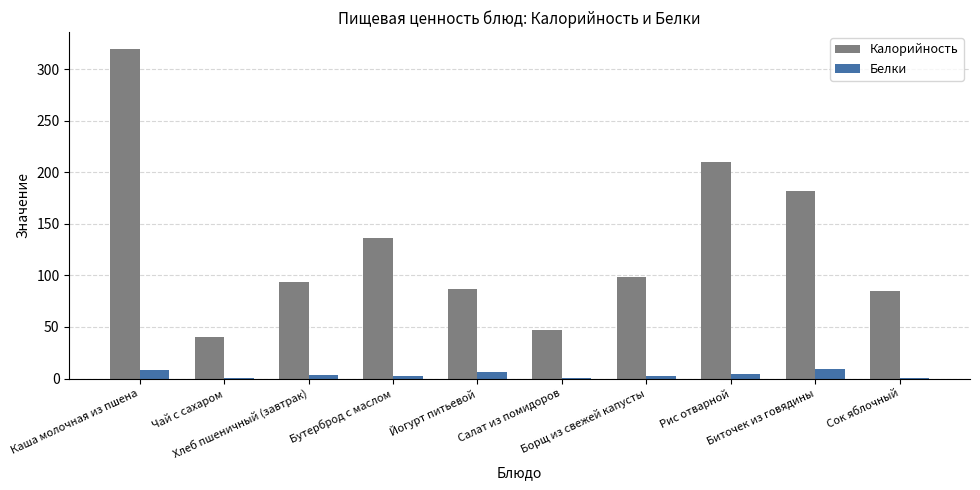

How many groups of bars are there?

10